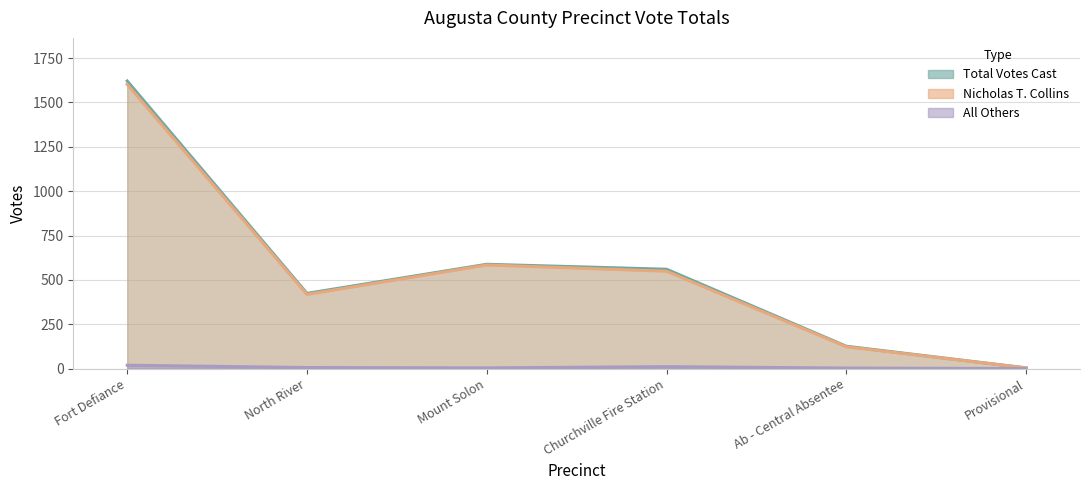

What is the difference between the highest and lowest values at Ab - Central Absentee?

123